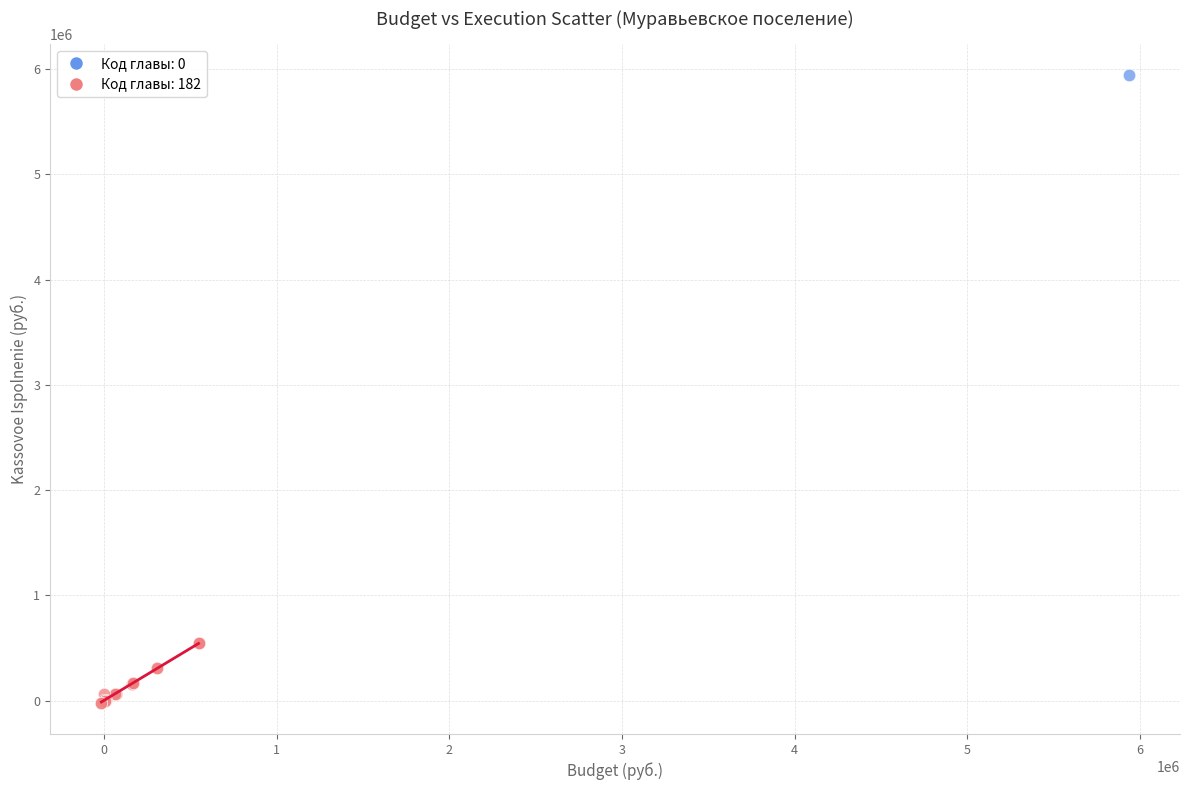

What are all the series names shown in the legend?

Код главы: 0, Код главы: 182